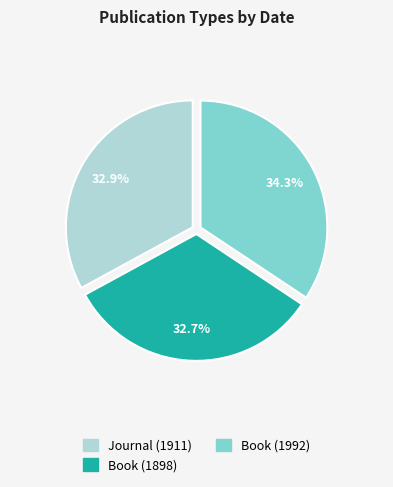

Which has a higher value, Book (1898) or Book (1992)?

Book (1992)